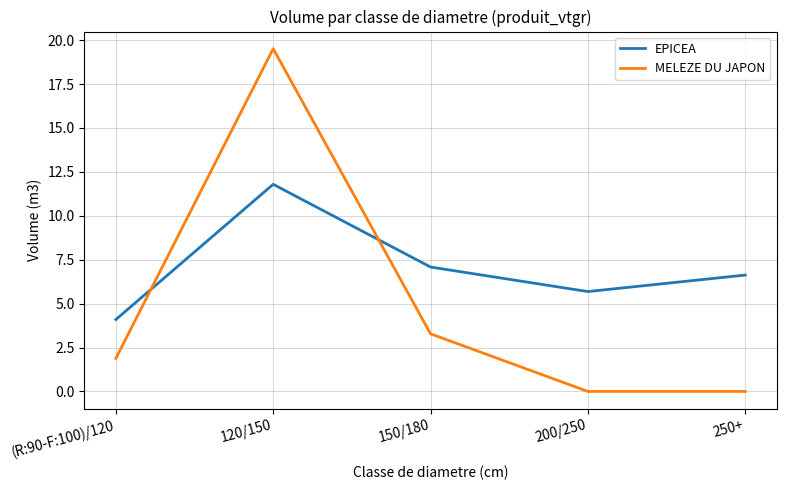

At how many categories does at least one series exceed 13?

1